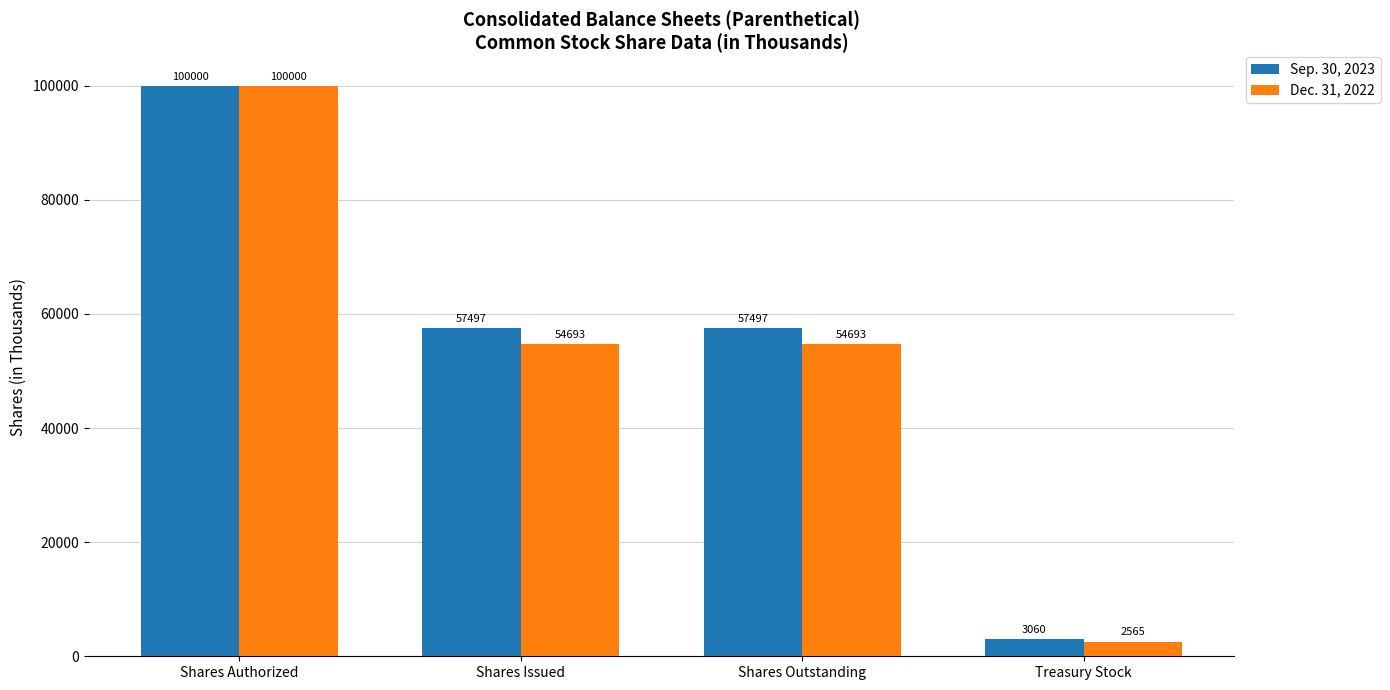

Is it true that Dec. 31, 2022 equals 2565 at Treasury Stock?

True